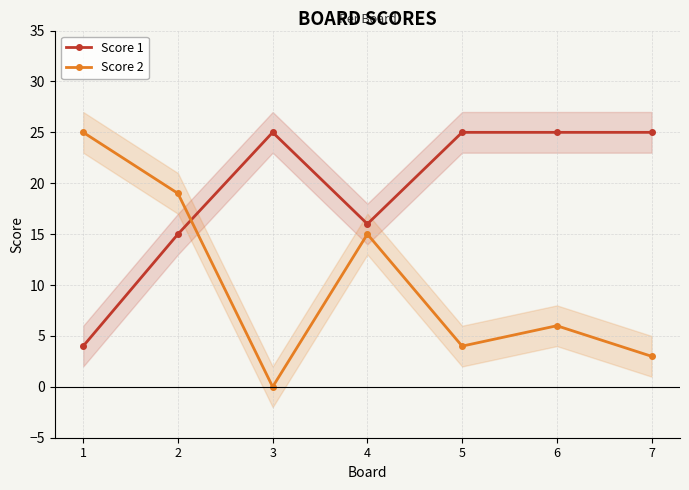

Rank the series by their average value, from highest to lowest.

Score 1, Score 2